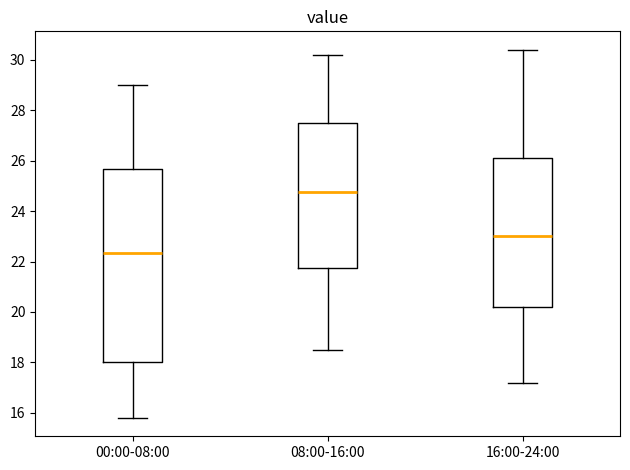

Where does the lower whisker of the box for 08:00-16:00 end on the y-axis? The values are not printed on the chart, so give them approximately, as read against the axis.

18.6